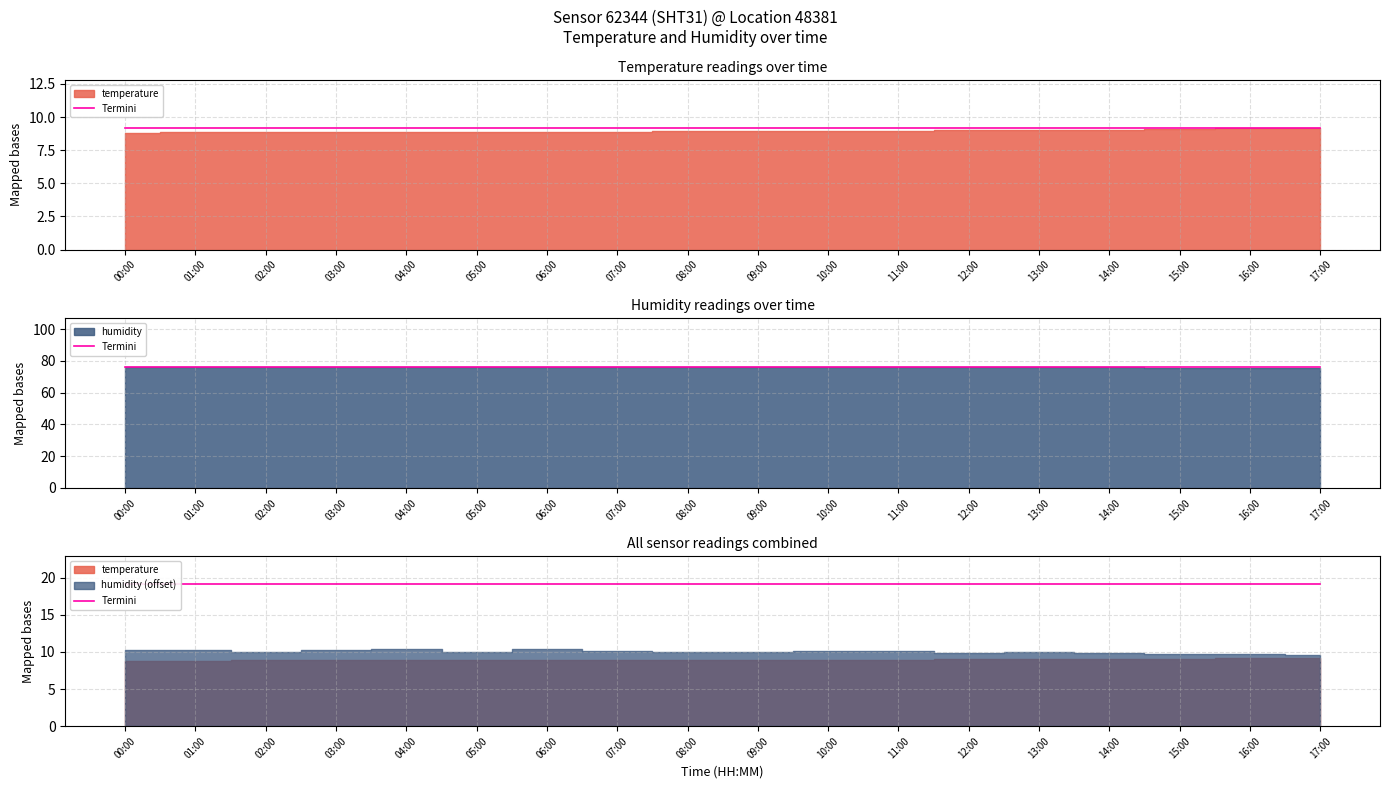

What is the total value across all series at 07:00?

85.0